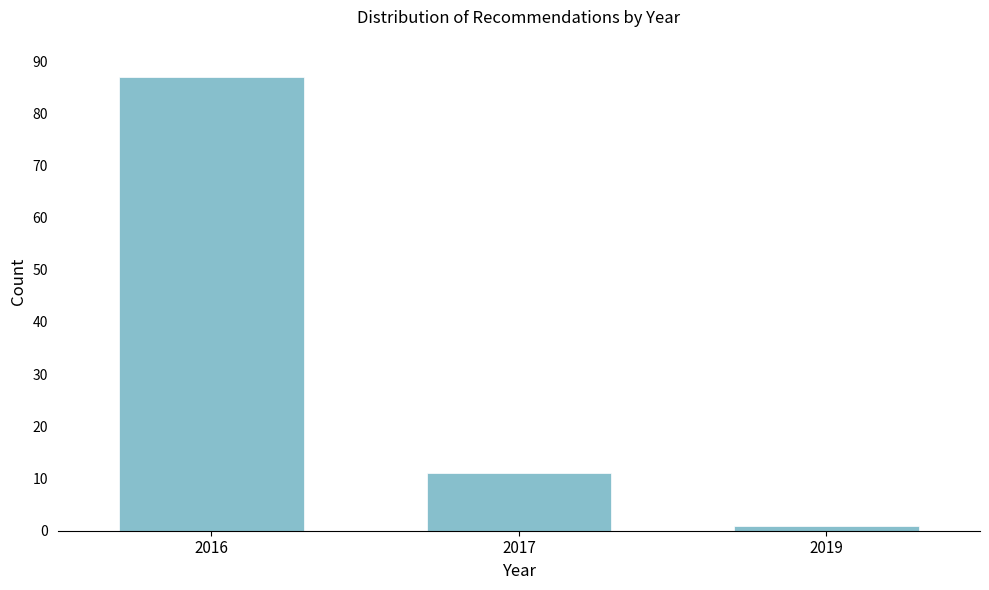

Reading left to right, extract all data points from this chart.

2016=87	2017=11	2019=1